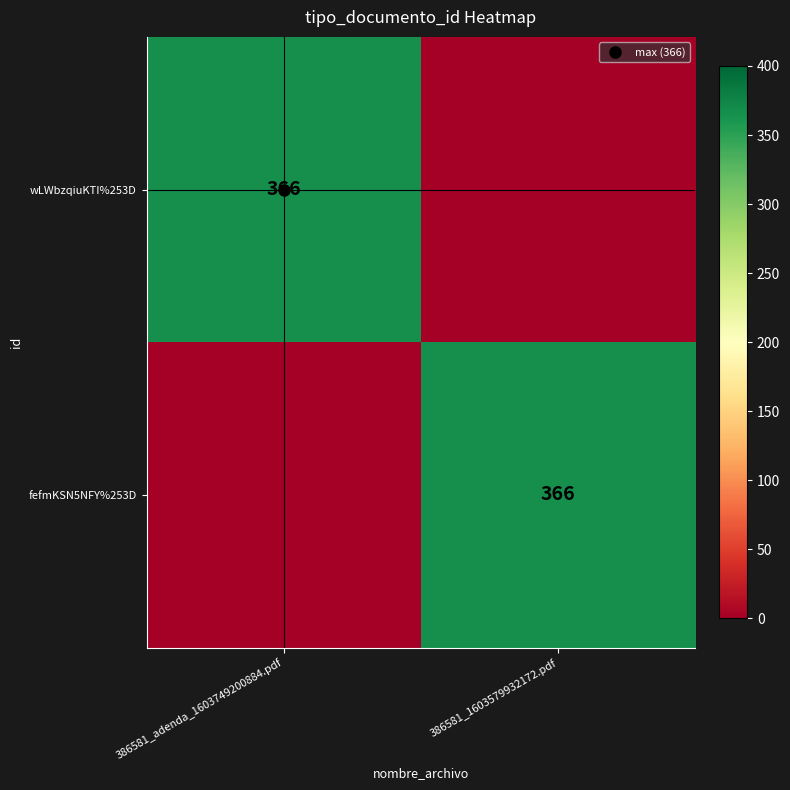

Count the fefmKSN5NFY%253D values in the range 0 to 366.

2